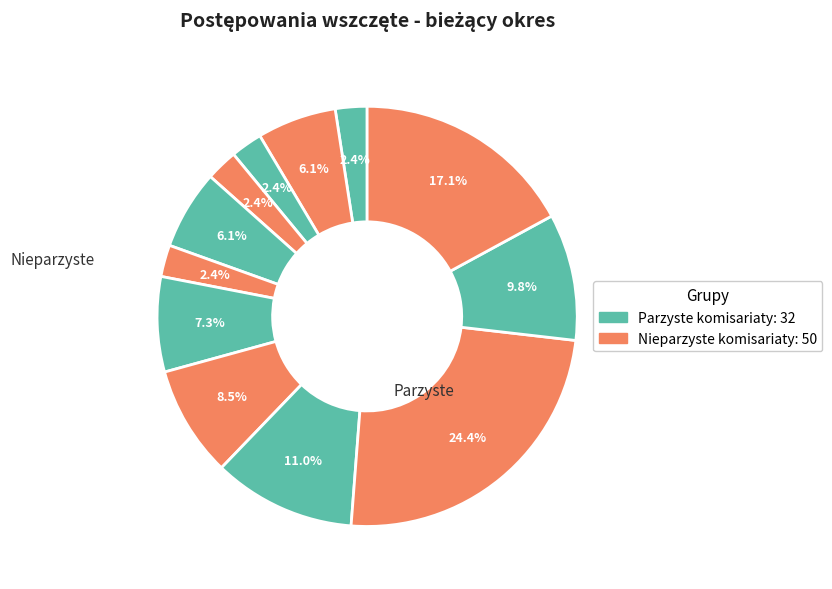

Count the number of slices in the pie.

12